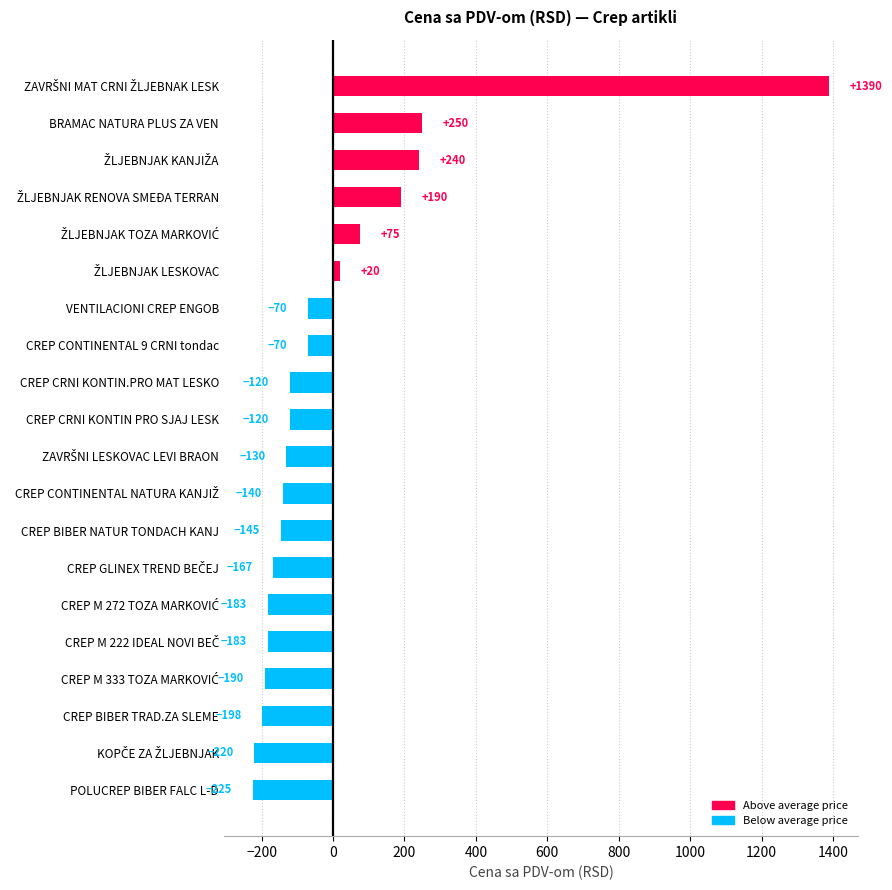

How many bars are there in total?

20